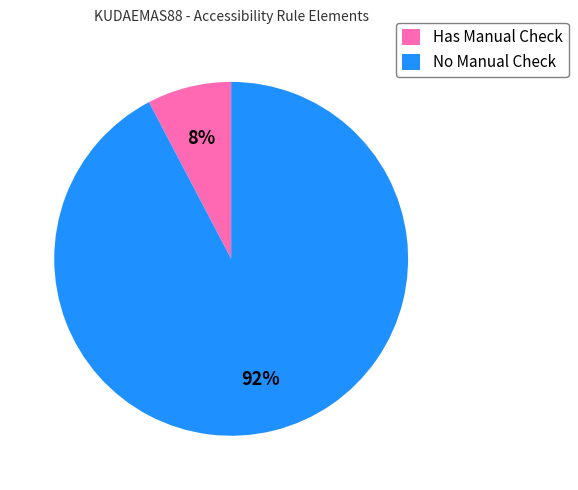

How many slices are in this pie chart?

2